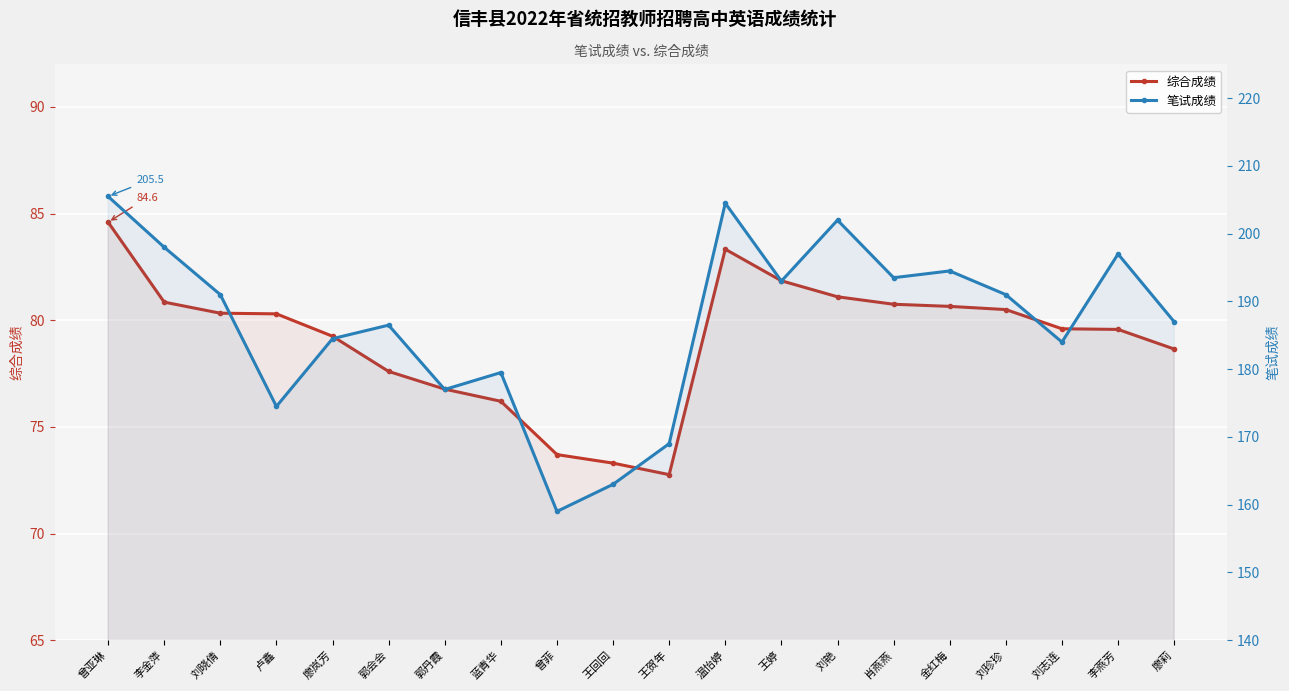

How many interior local peaks does the 综合成绩 series have?

1